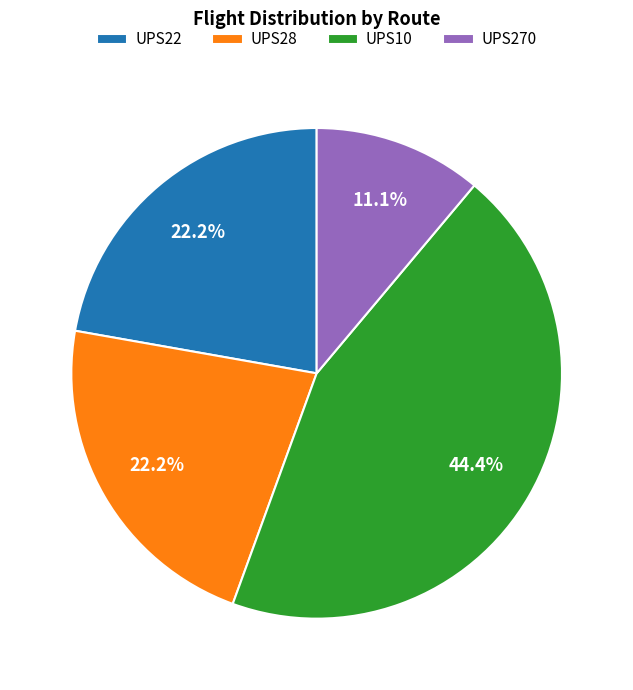

Approximately how many times larger is the value at UPS22 compared to UPS28?

1.0